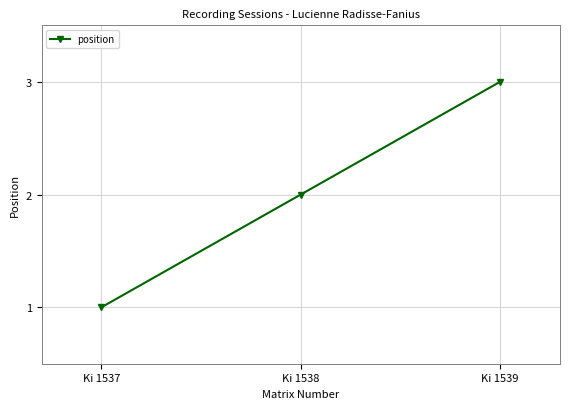

What is the value of the 3rd point from the left?

3